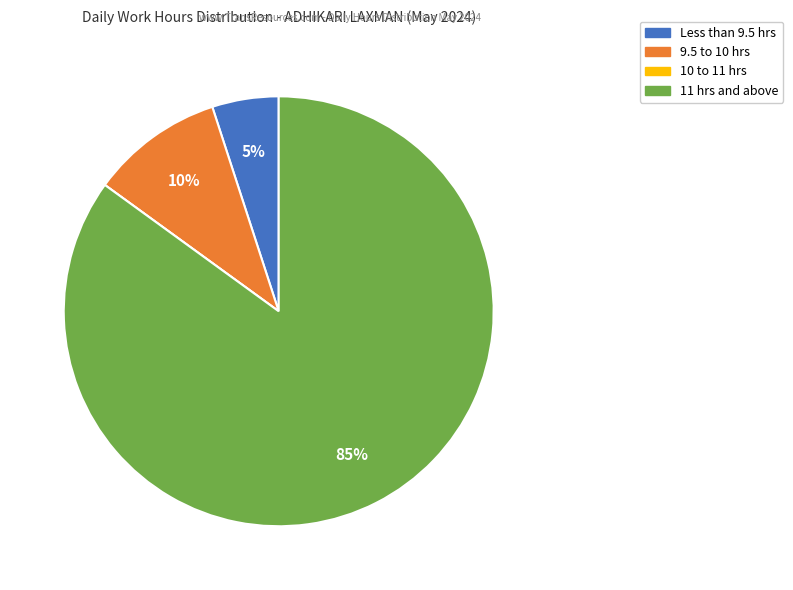

To the nearest percent, what is the difference between the largest and smallest slice percentages?

85%